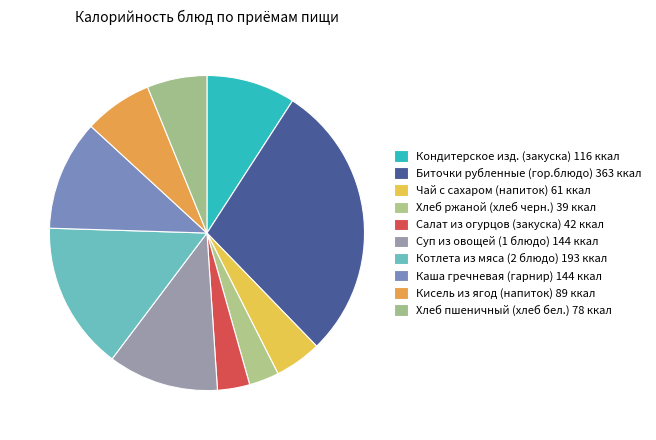

Does any single category account for the majority?

No